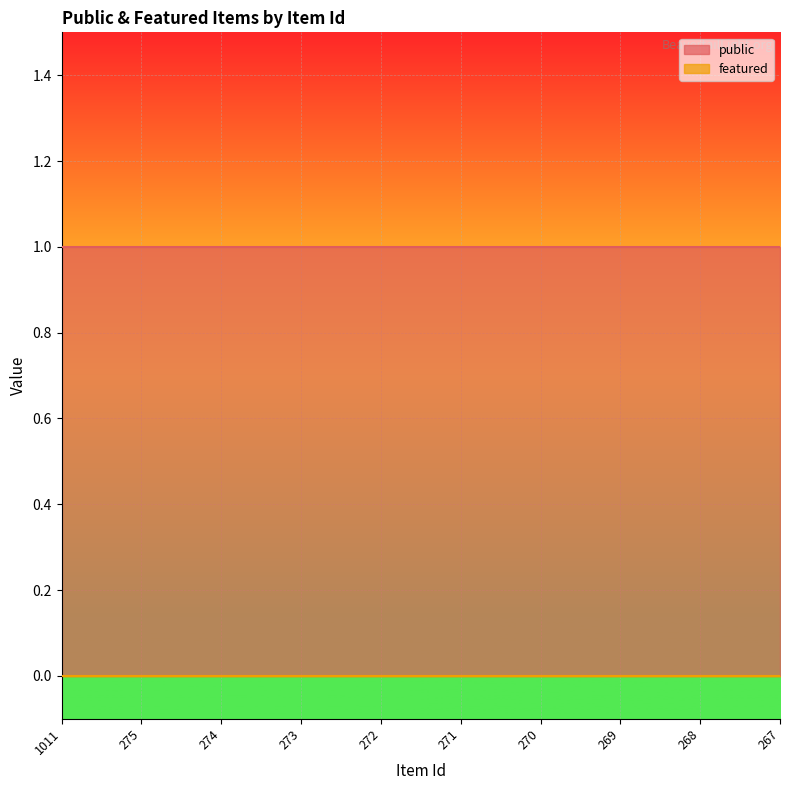

What are all the series names shown in the legend?

public, featured